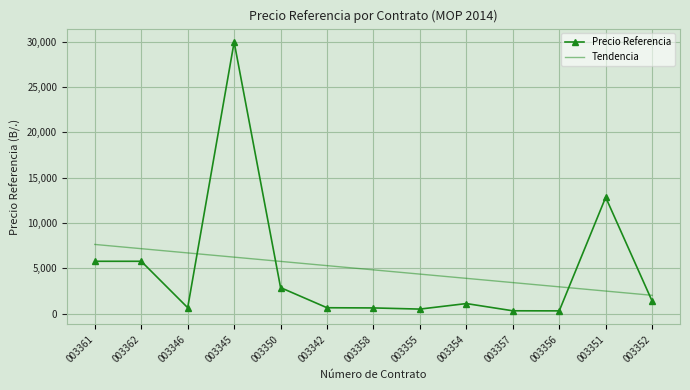

True or false: Tendencia has a value of 3314.1 at 003352.

False